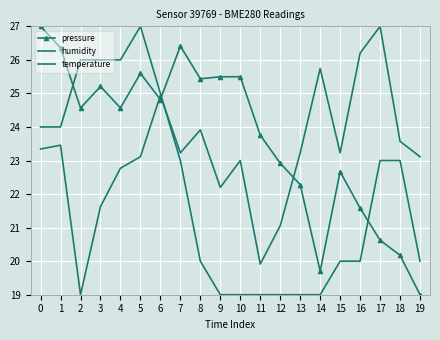

Is it true that humidity equals 5.1 at 15?

False